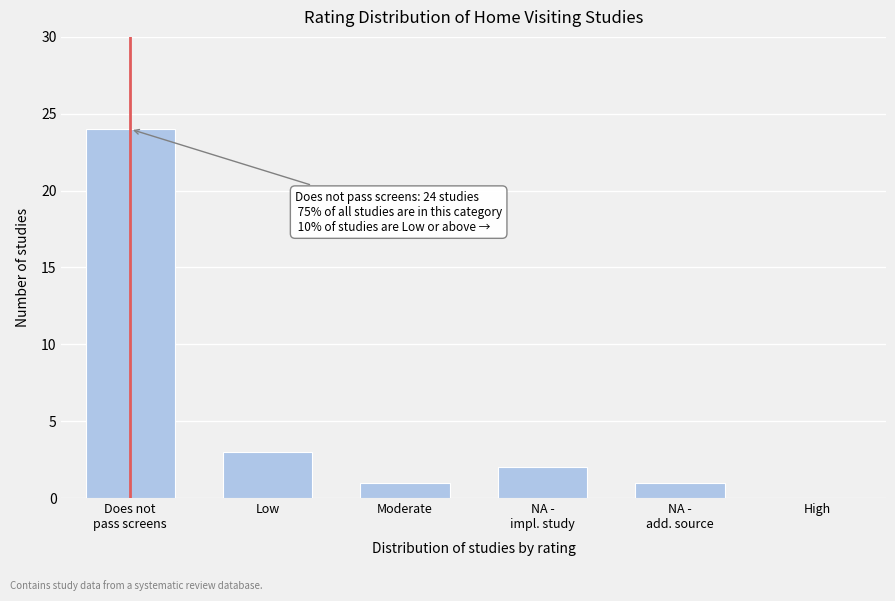

The chart shows a value of 0 at High. True or false?

True